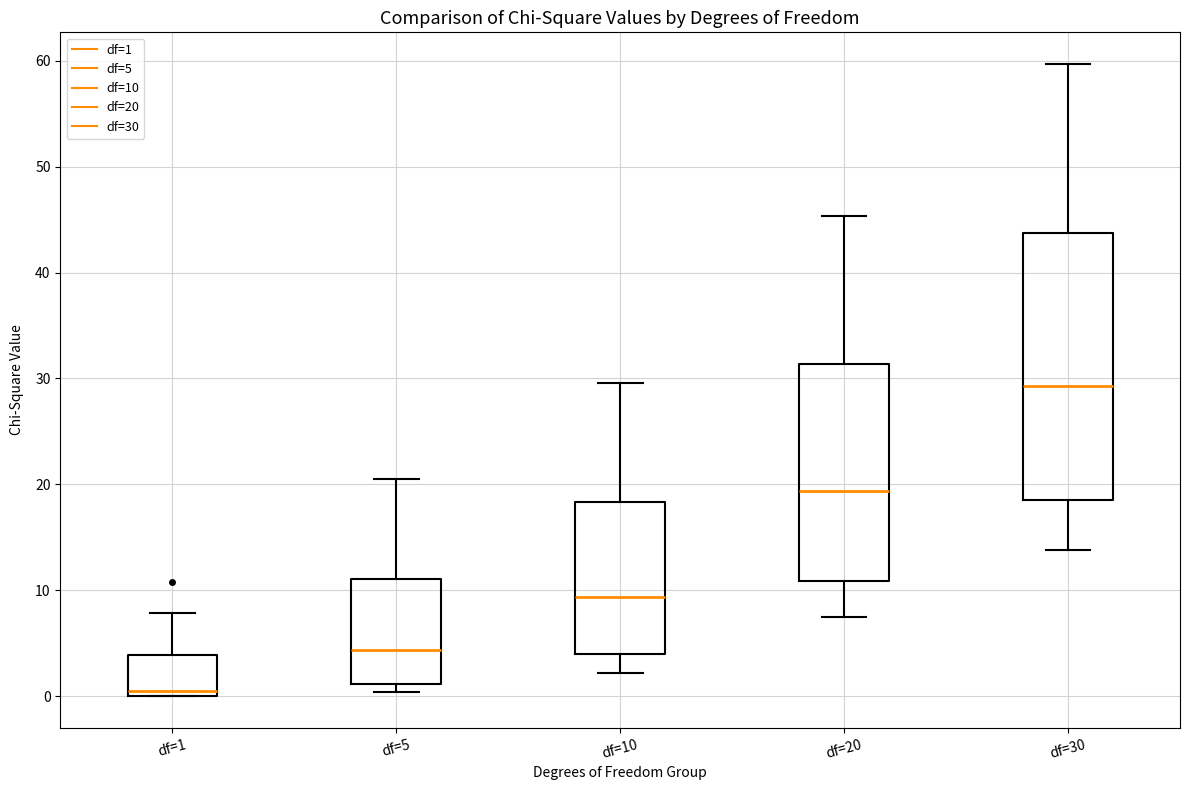

Where is the lower edge of the box for df=5 on the y-axis? The values are not printed on the chart, so give them approximately, as read against the axis.

1